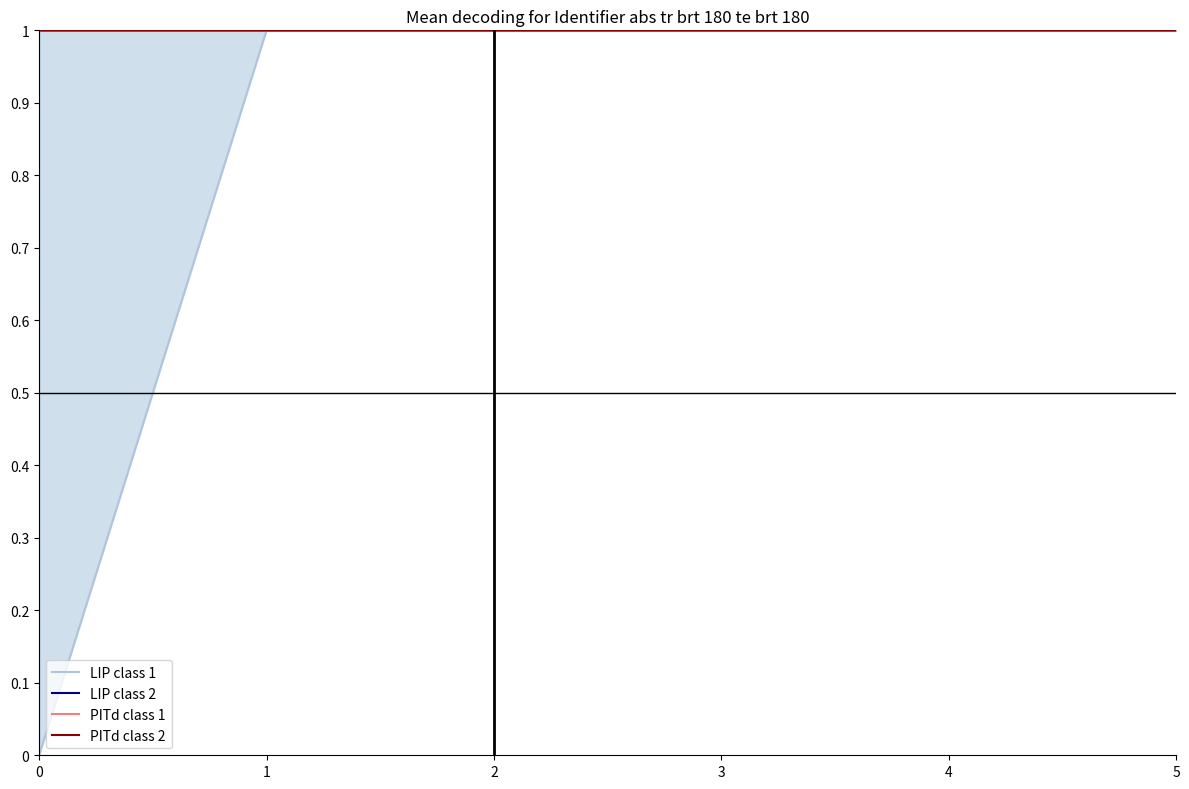

Which series has the largest total across all categories?

PITd class 2